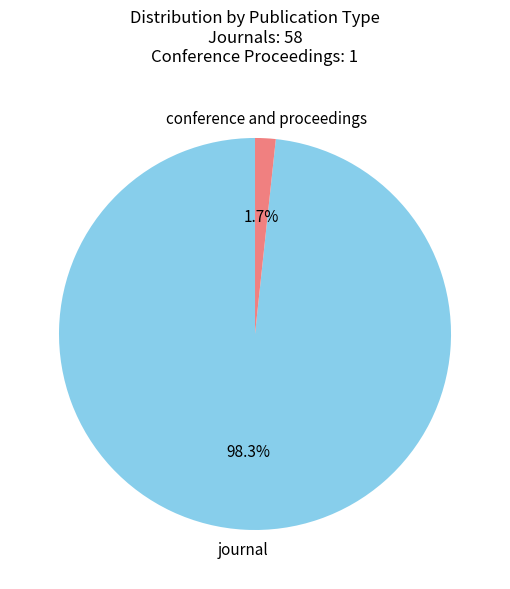

Between conference and proceedings and journal, which is larger?

journal